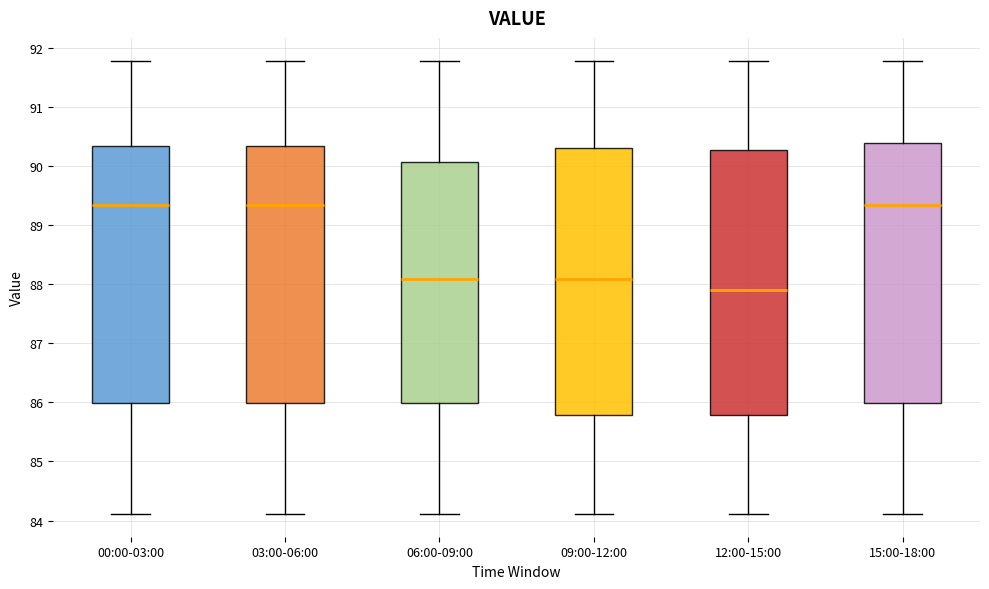

Which box's median line is the lowest?

12:00-15:00